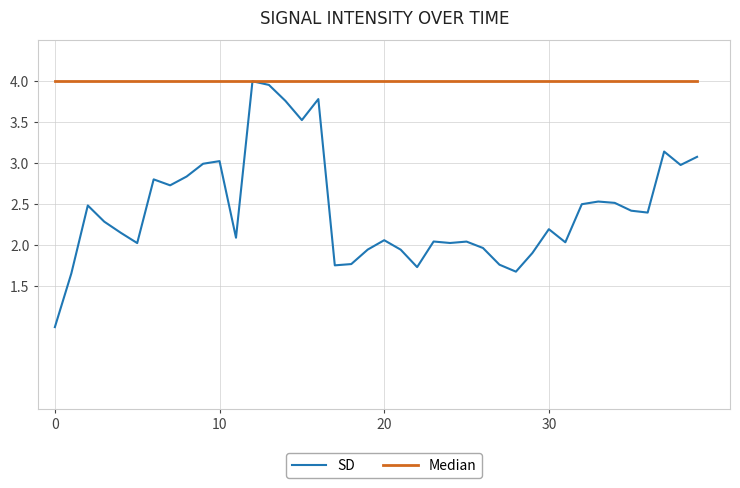

What is the greatest value displayed?

4.0